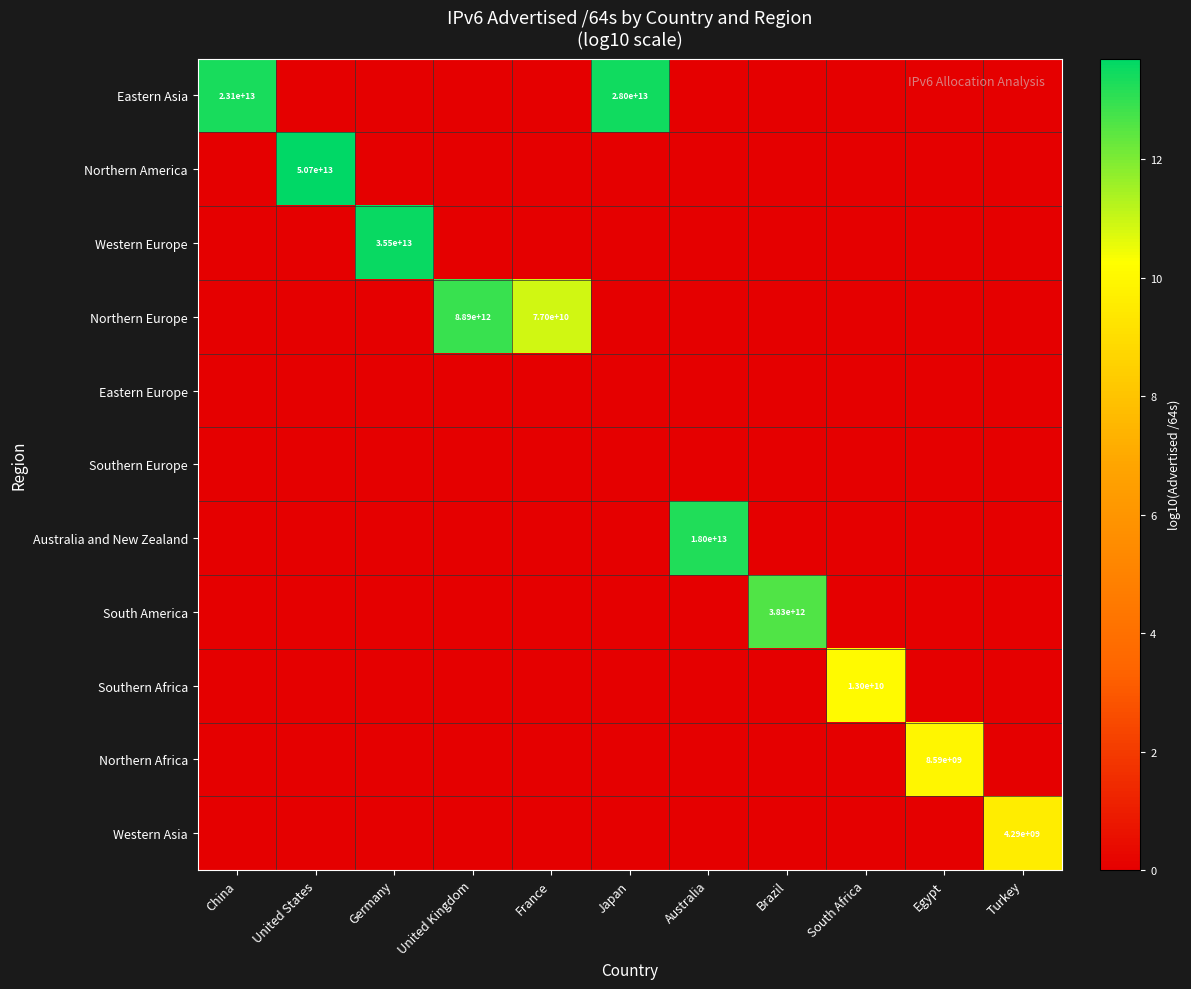

List the series in order of their peak value, lowest first.

Eastern Europe, Southern Europe, Western Asia, Northern Africa, Southern Africa, South America, Northern Europe, Australia and New Zealand, Eastern Asia, Western Europe, Northern America